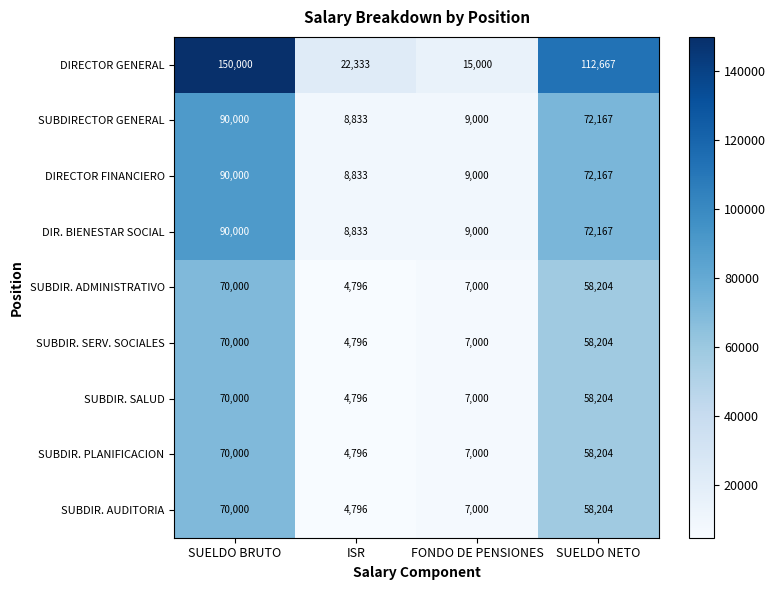

Which series changed the most between ISR and SUELDO NETO?

DIRECTOR GENERAL